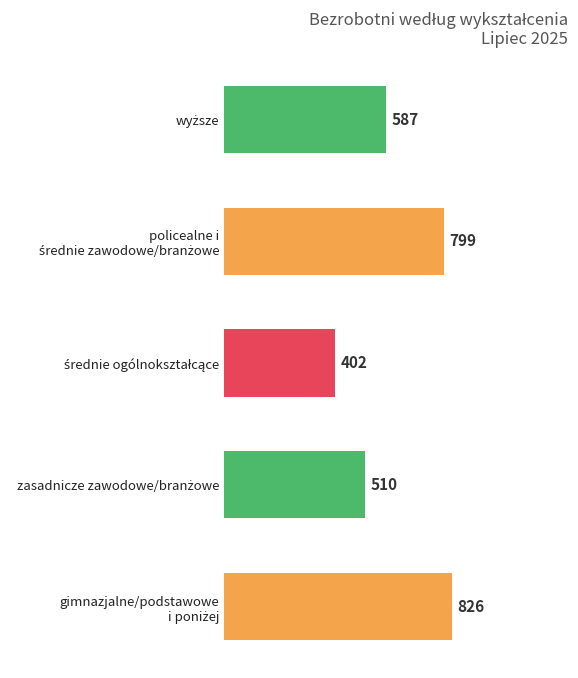

What is the difference between the maximum and minimum values?

424